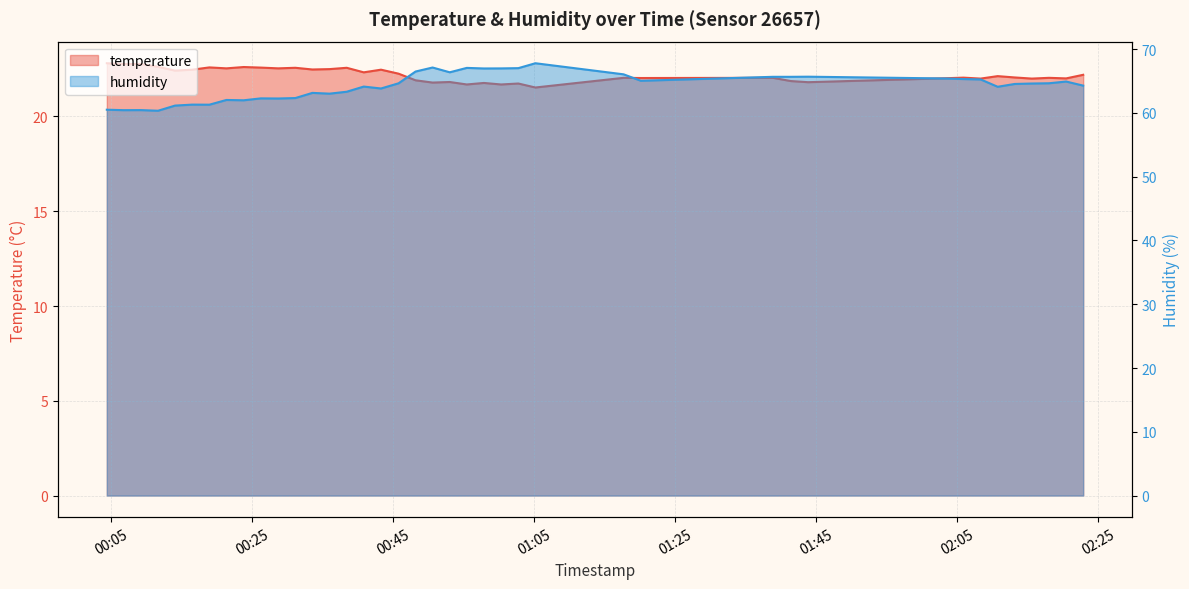

Reading right to left, list all the values displayed in this chart.

temperature: 2023-08-24T02:22:55=22.2	2023-08-24T02:20:30=22.0	2023-08-24T02:18:04=22.0	2023-08-24T02:15:38=22.0	2023-08-24T02:13:12=22.1	2023-08-24T02:10:47=22.1	2023-08-24T02:08:22=22.0	2023-08-24T02:05:56=22.1	2023-08-24T02:03:31=22.0	2023-08-24T01:43:54=21.8	2023-08-24T01:41:26=21.9	2023-08-24T01:38:54=22.0	2023-08-24T01:20:10=22.0	2023-08-24T01:17:43=22.0	2023-08-24T01:05:12=21.5	2023-08-24T01:02:47=21.7	2023-08-24T01:00:20=21.7	2023-08-24T00:57:54=21.8	2023-08-24T00:55:28=21.7	2023-08-24T00:53:03=21.8	2023-08-24T00:50:37=21.8	2023-08-24T00:48:12=21.9	2023-08-24T00:45:47=22.3	2023-08-24T00:43:18=22.5	2023-08-24T00:40:51=22.3	2023-08-24T00:38:26=22.6	2023-08-24T00:36:00=22.5	2023-08-24T00:33:34=22.5	2023-08-24T00:31:09=22.6	2023-08-24T00:28:43=22.5	2023-08-24T00:26:15=22.6	2023-08-24T00:23:49=22.6	2023-08-24T00:21:22=22.5	2023-08-24T00:18:57=22.6	2023-08-24T00:16:31=22.5	2023-08-24T00:14:05=22.4	2023-08-24T00:11:40=22.6	2023-08-24T00:09:14=22.8	2023-08-24T00:06:49=22.8	2023-08-24T00:04:24=22.8
humidity: 2023-08-24T02:22:55=64.3	2023-08-24T02:20:30=64.9	2023-08-24T02:18:04=64.7	2023-08-24T02:15:38=64.6	2023-08-24T02:13:12=64.5	2023-08-24T02:10:47=64.1	2023-08-24T02:08:22=65.3	2023-08-24T02:05:56=65.3	2023-08-24T02:03:31=65.4	2023-08-24T01:43:54=65.7	2023-08-24T01:41:26=65.7	2023-08-24T01:38:54=65.7	2023-08-24T01:20:10=65.0	2023-08-24T01:17:43=66.1	2023-08-24T01:05:12=67.8	2023-08-24T01:02:47=67.0	2023-08-24T01:00:20=67.0	2023-08-24T00:57:54=67.0	2023-08-24T00:55:28=67.1	2023-08-24T00:53:03=66.4	2023-08-24T00:50:37=67.1	2023-08-24T00:48:12=66.5	2023-08-24T00:45:47=64.7	2023-08-24T00:43:18=63.8	2023-08-24T00:40:51=64.1	2023-08-24T00:38:26=63.3	2023-08-24T00:36:00=63.0	2023-08-24T00:33:34=63.1	2023-08-24T00:31:09=62.3	2023-08-24T00:28:43=62.3	2023-08-24T00:26:15=62.3	2023-08-24T00:23:49=62.0	2023-08-24T00:21:22=62.0	2023-08-24T00:18:57=61.3	2023-08-24T00:16:31=61.3	2023-08-24T00:14:05=61.2	2023-08-24T00:11:40=60.4	2023-08-24T00:09:14=60.5	2023-08-24T00:06:49=60.4	2023-08-24T00:04:24=60.5